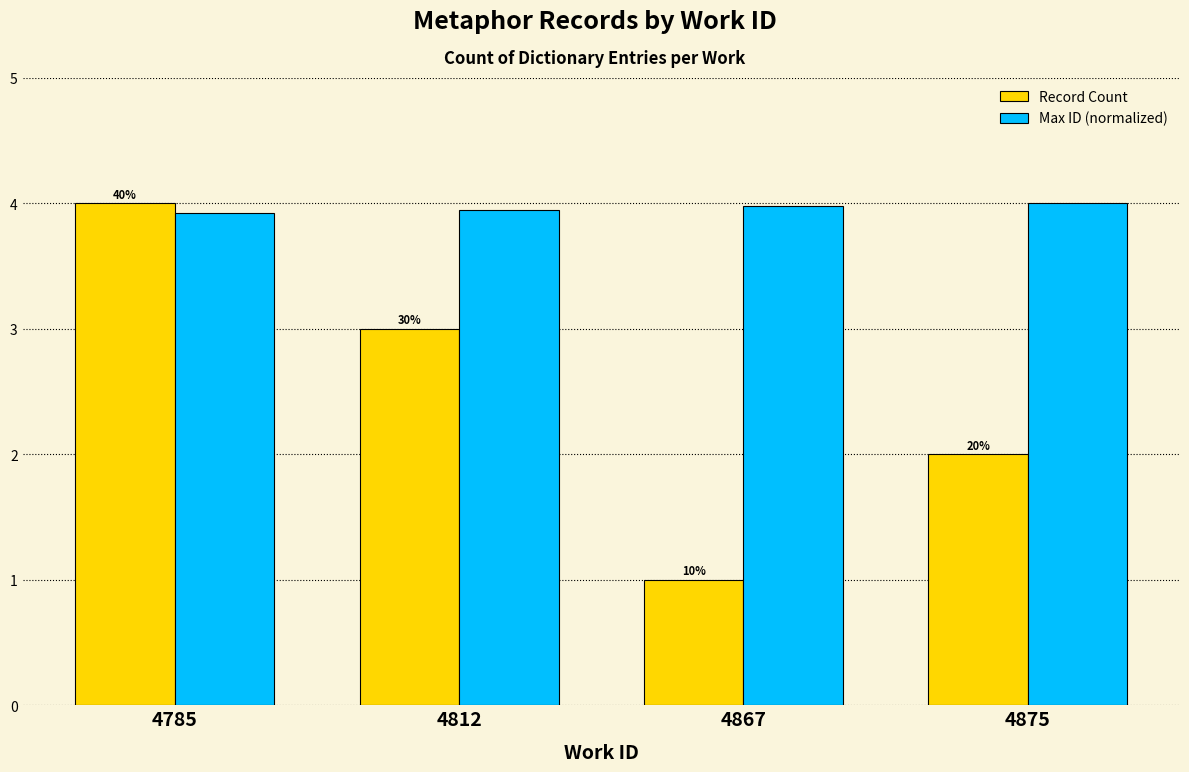

Is the value of Max ID (normalized) at 4875 greater than the value of Record Count at 4875?

Yes